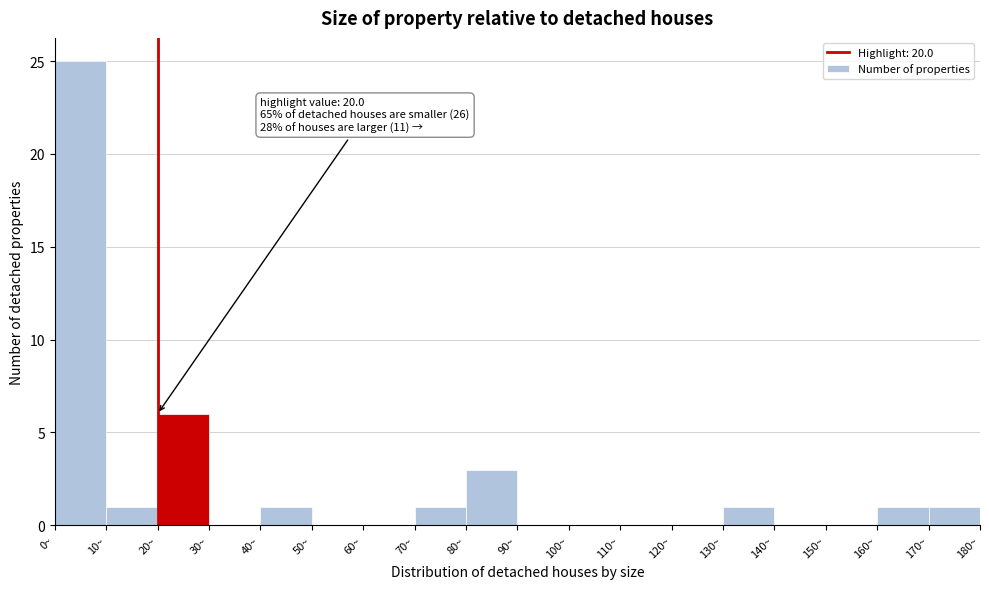

Over which range of the x-axis is the bar tallest?

0 to 10